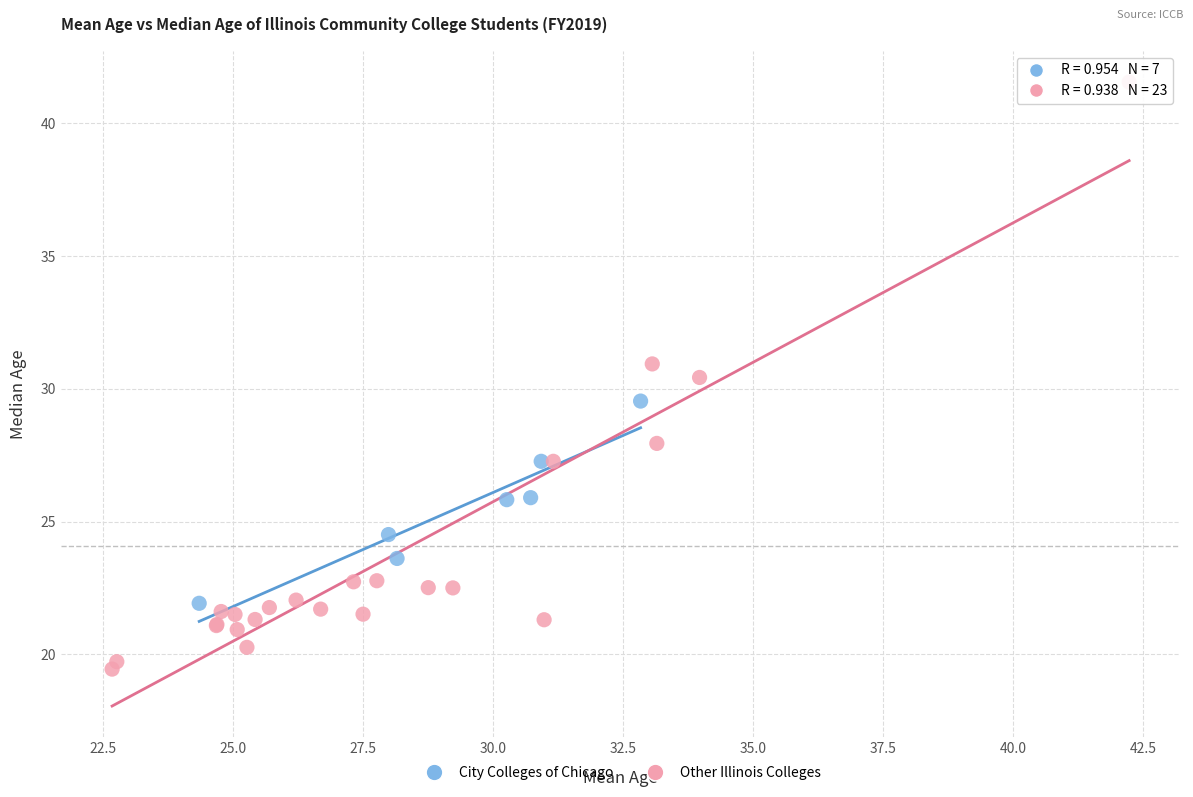

Which series has the widest spread of Y values?

Other Illinois Colleges